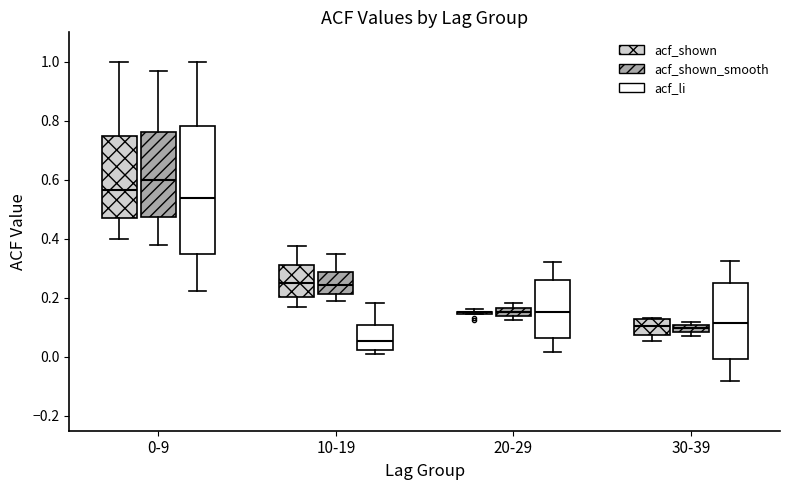

Where does the median line of the box for 30-39 (acf_shown) sit on the y-axis? The values are not printed on the chart, so give them approximately, as read against the axis.

0.10